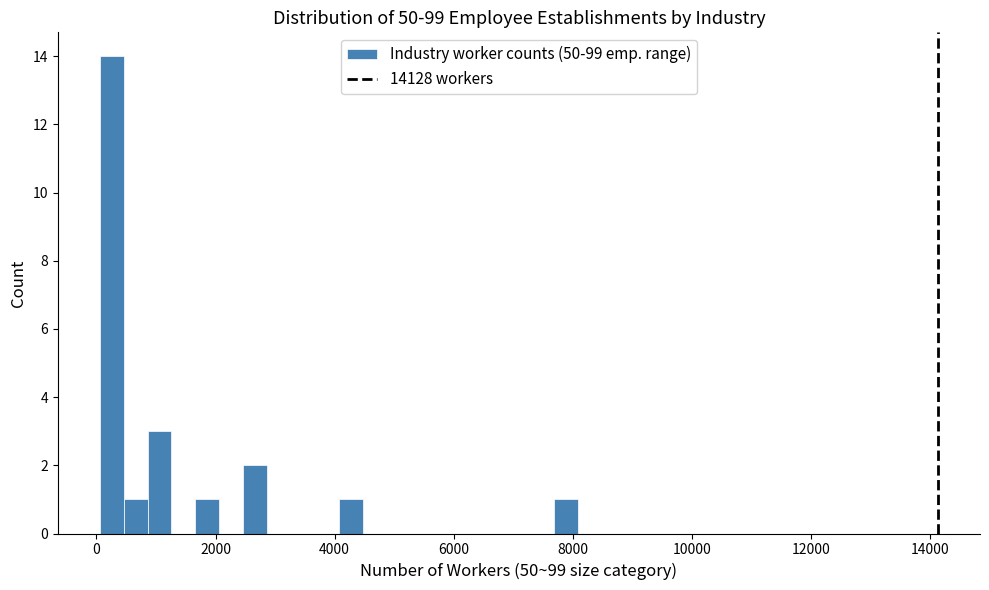

Around what value on the x-axis is the tallest bar? Give the approximate position of its centre, as read against the axis.

200